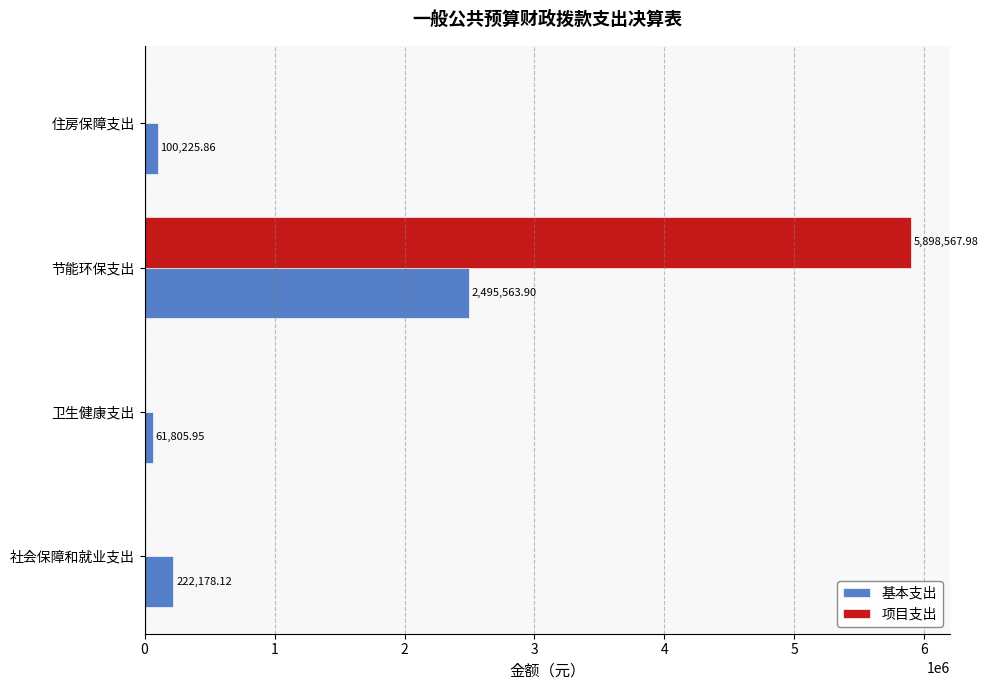

What is the sum of all 项目支出 values?

5898568.0